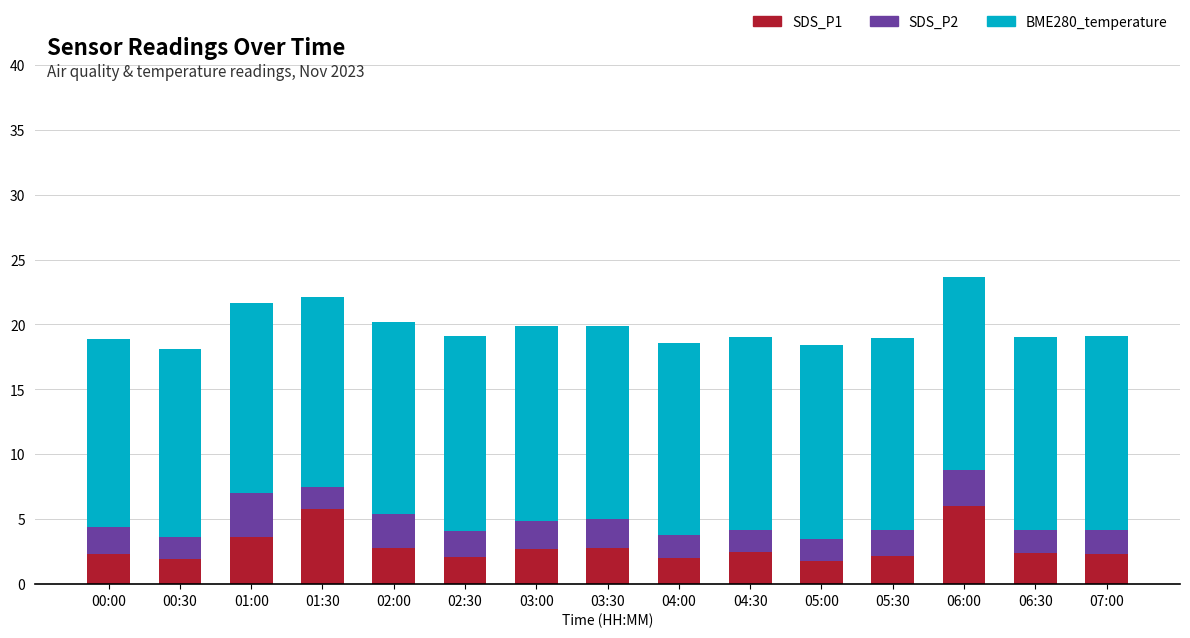

Are the bars grouped side by side (vs. stacked)?

No